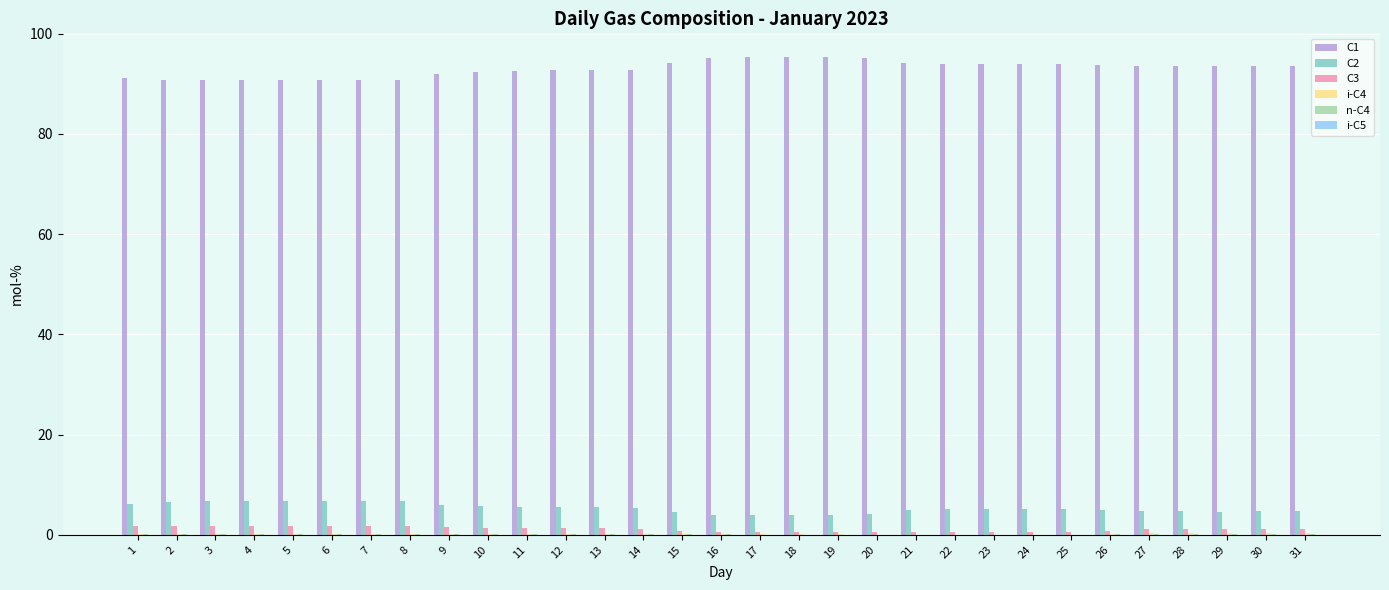

What is the greatest value displayed?

95.3